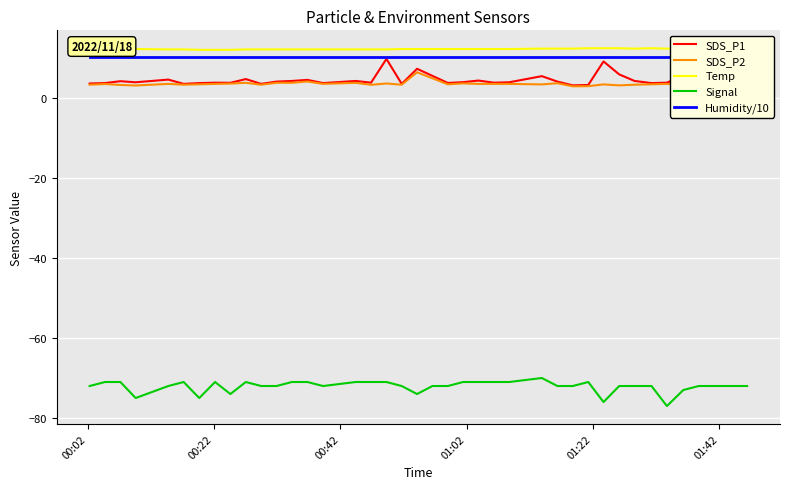

What is the difference between the maximum and minimum values in the SDS_P1 series?

6.6